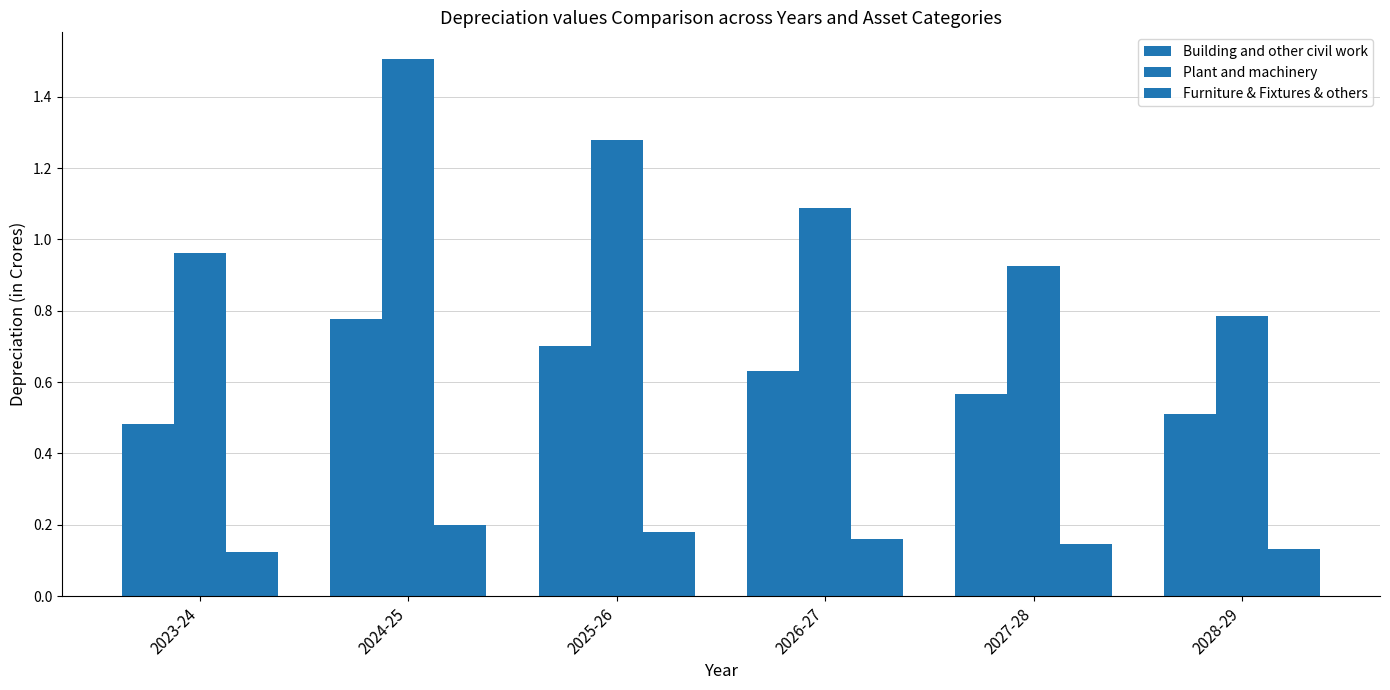

How many Building and other civil work values are between 0 and 1?

6